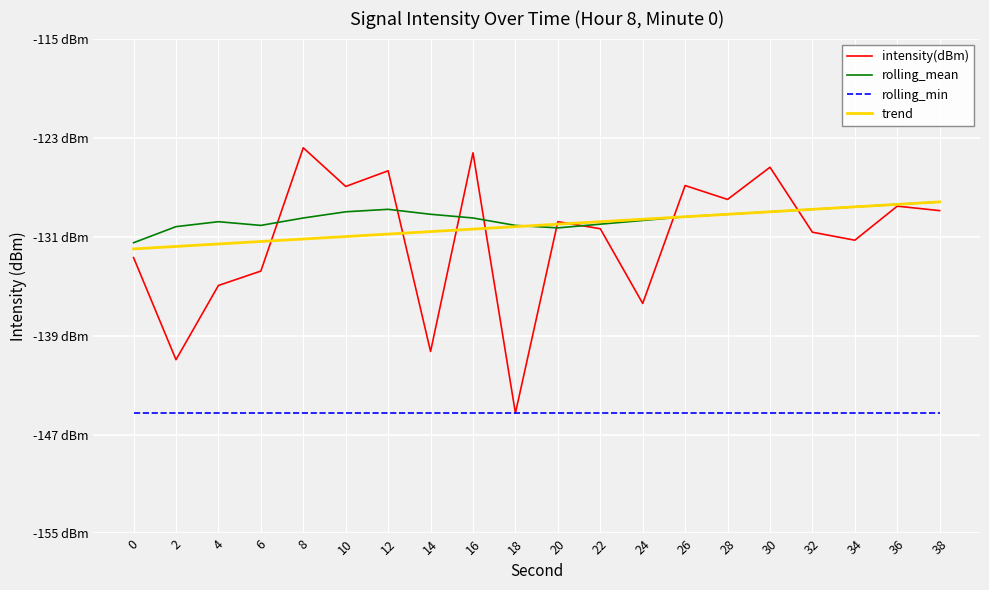

What is the difference between the second highest and second lowest values in the intensity(dBm) series?

16.7